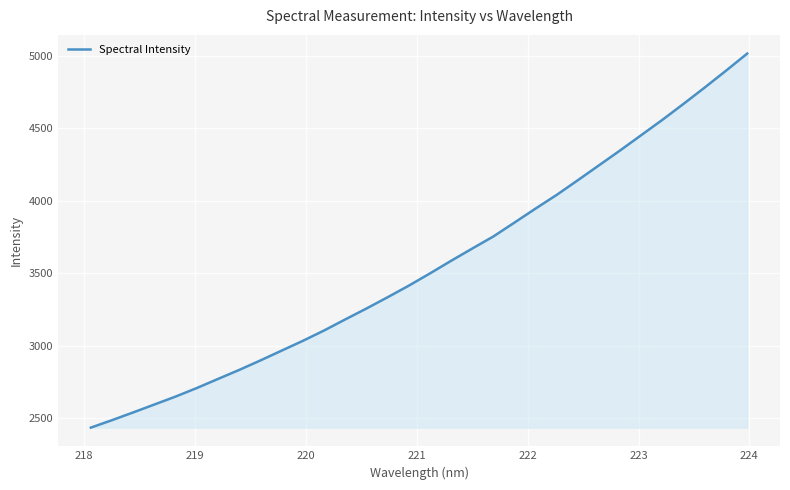

What is the smallest value displayed?

2436.6